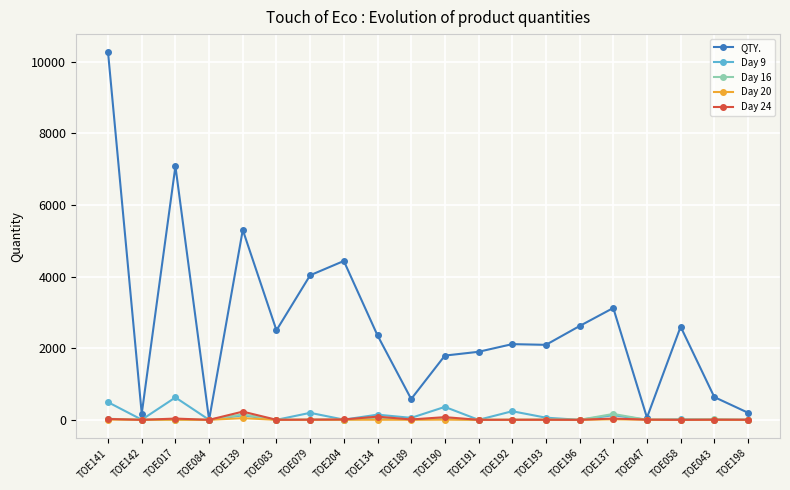

What is the difference between the maximum and second lowest values in the Day 9 series?

625